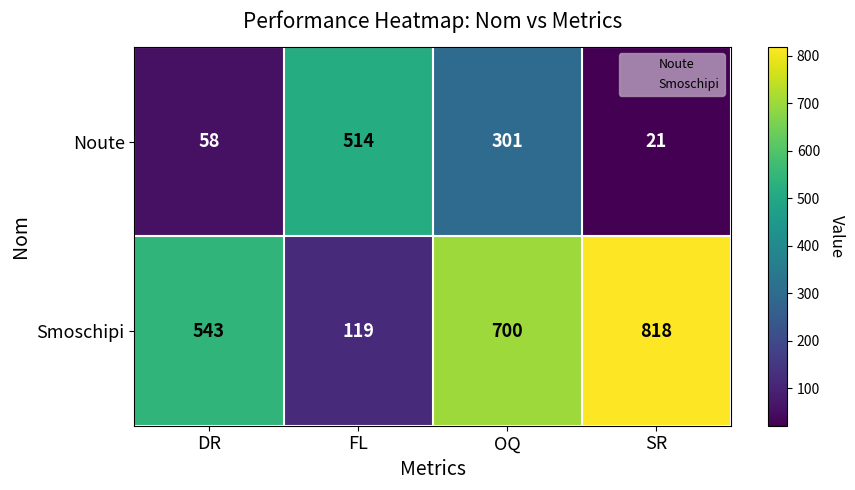

The Noute series shows 535 at OQ. True or false?

False